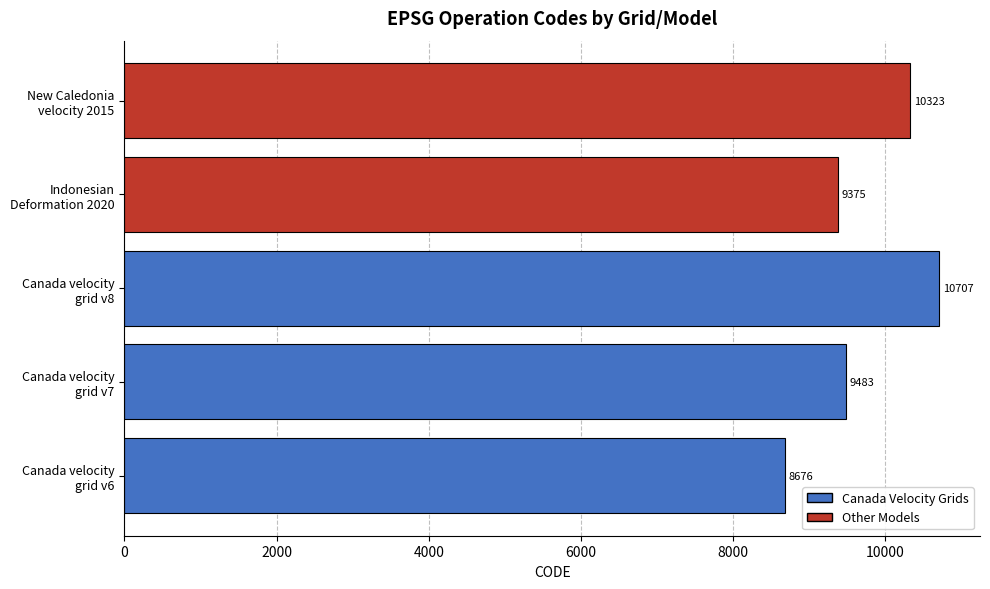

What is the sum of all values?

48564